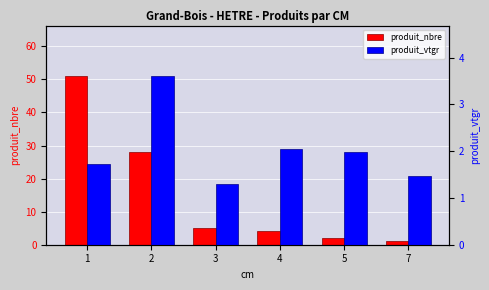

What is the spread (max minus min) of values at 2?

24.4